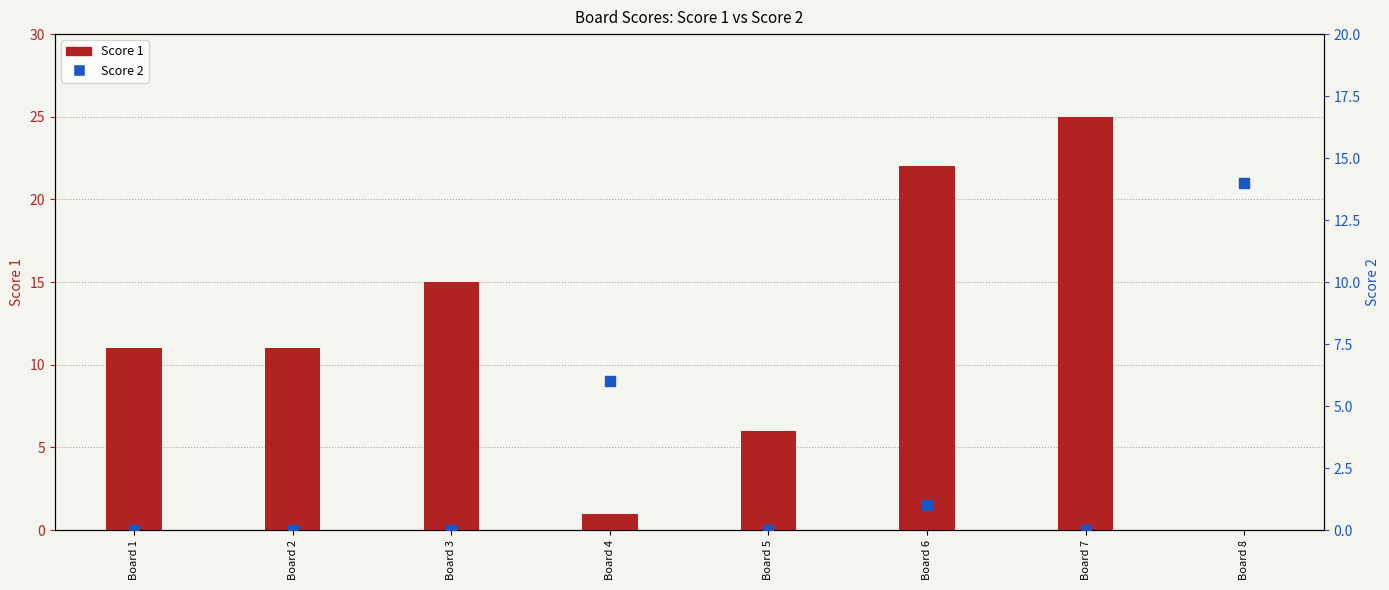

What is the total value across all series at Board 8?

14